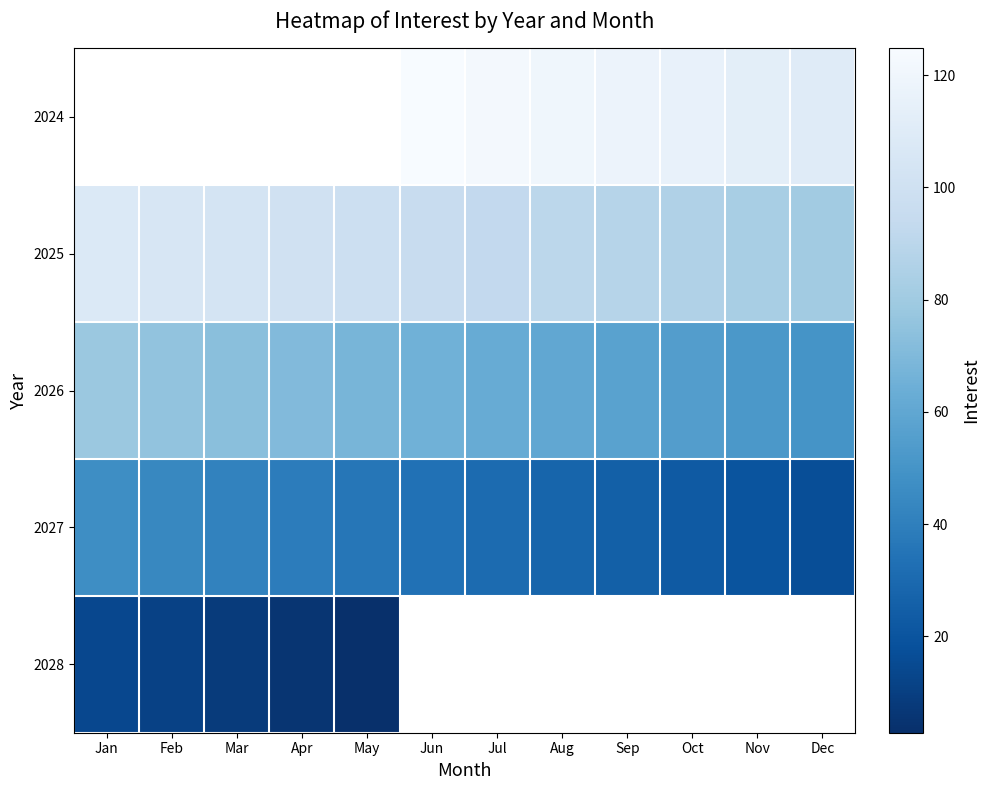

What is the greatest value displayed?

124.8